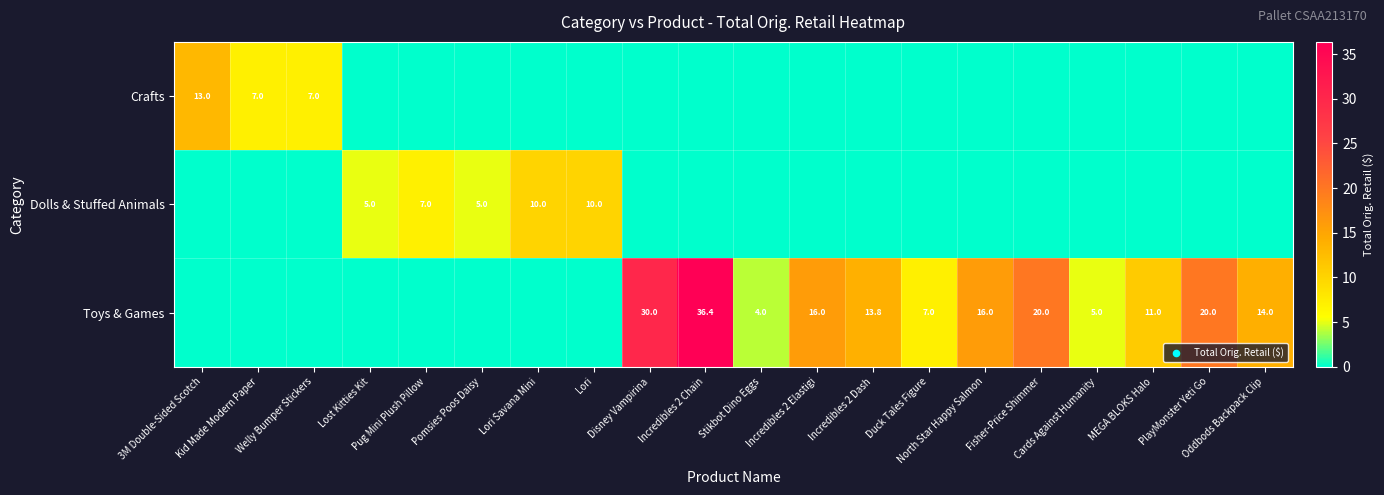

What is the difference between the highest and lowest values at Kid Made Modern Paper?

7.0